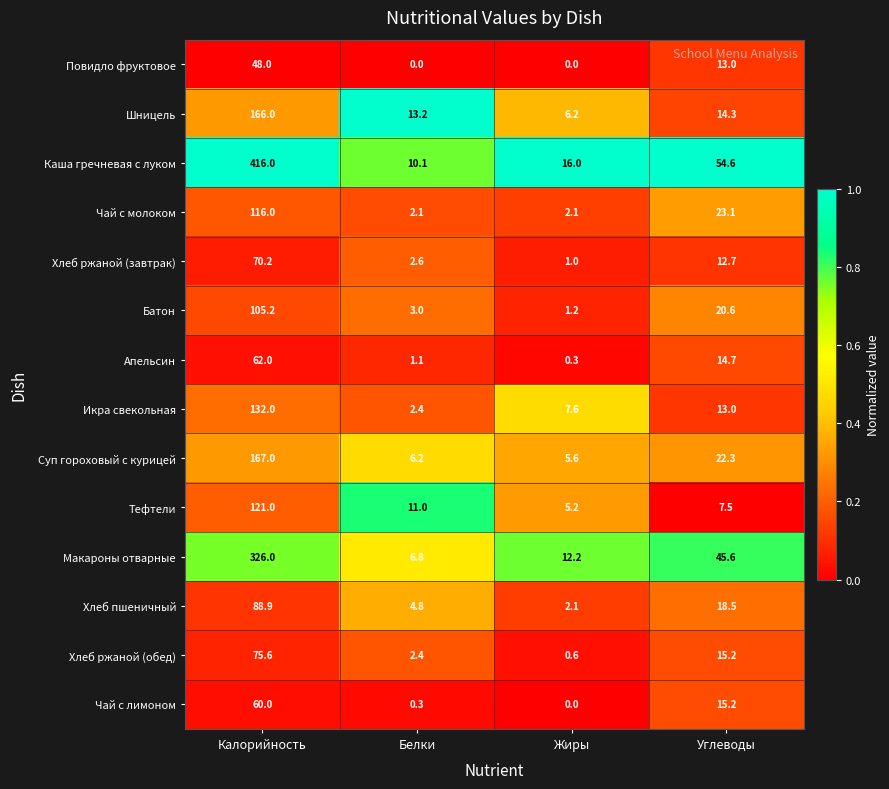

What is the average value of the Апельсин series?

19.5